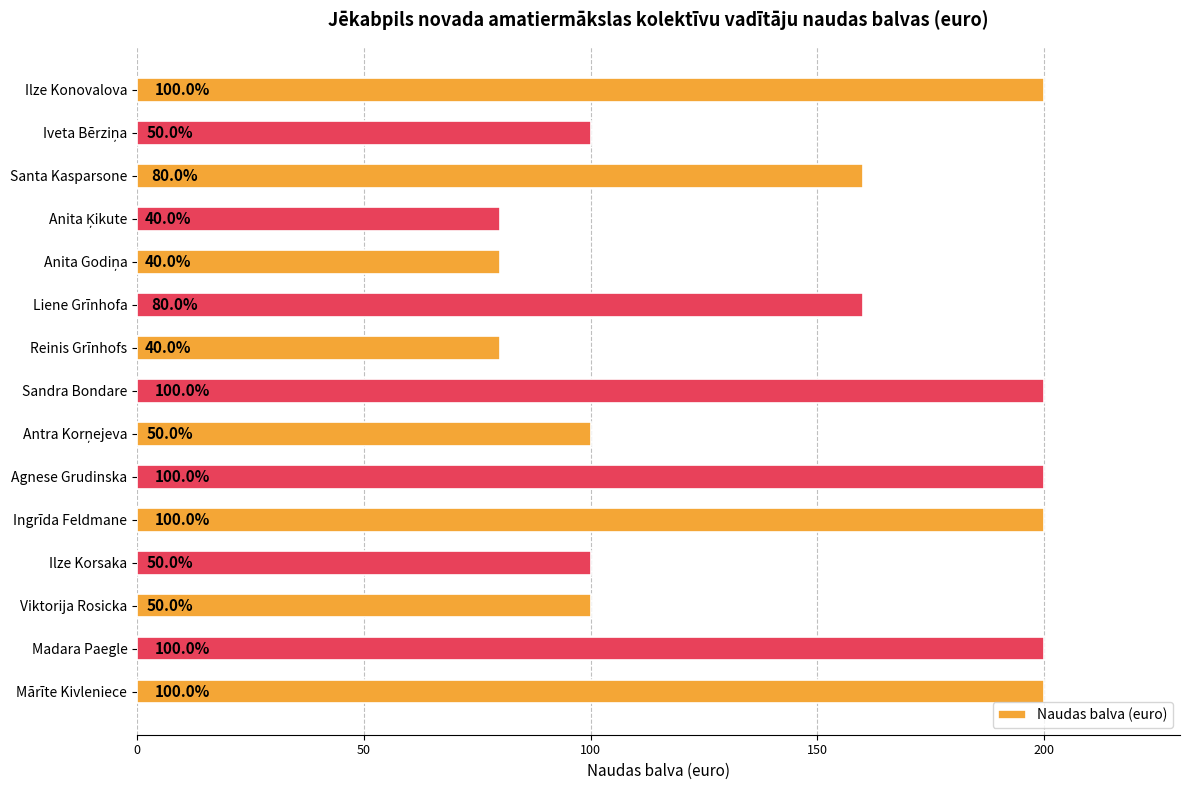

What is the change in value from Ingrīda Feldmane to Ilze Korsaka?

-100